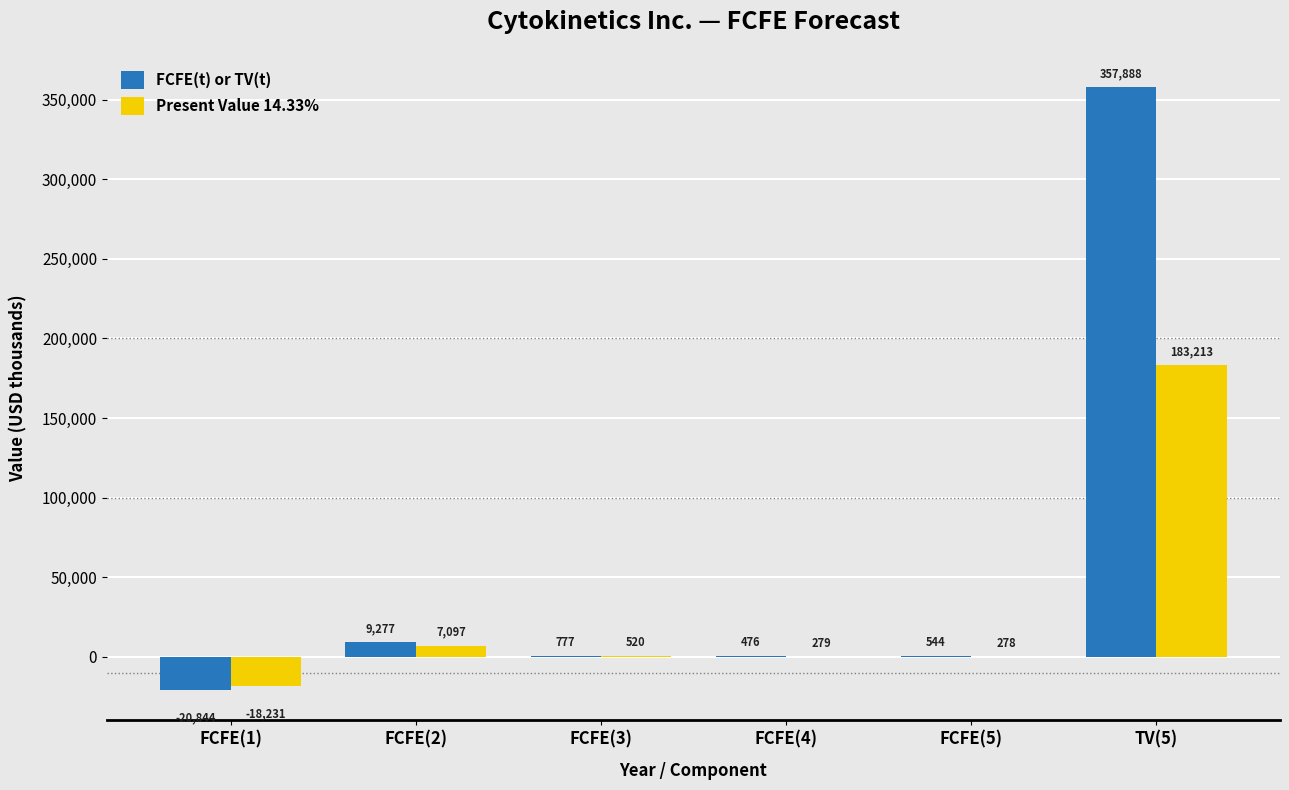

Between FCFE(3) and FCFE(4), which series saw the biggest shift?

FCFE(t) or TV(t)